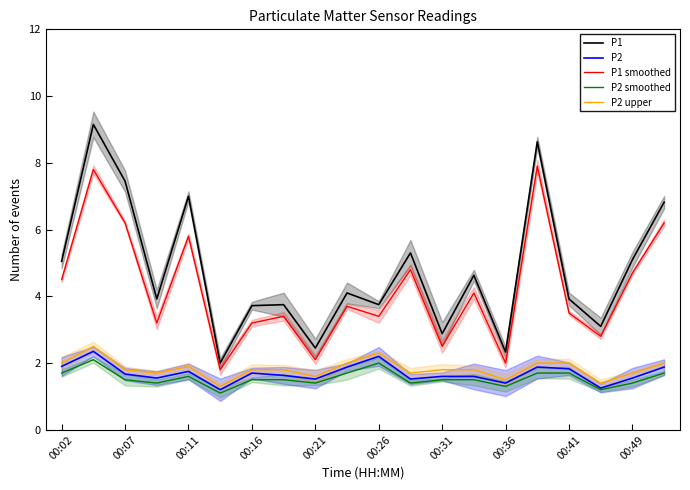

The value of P2 smoothed at 00:16 is 0.8. True or false?

False